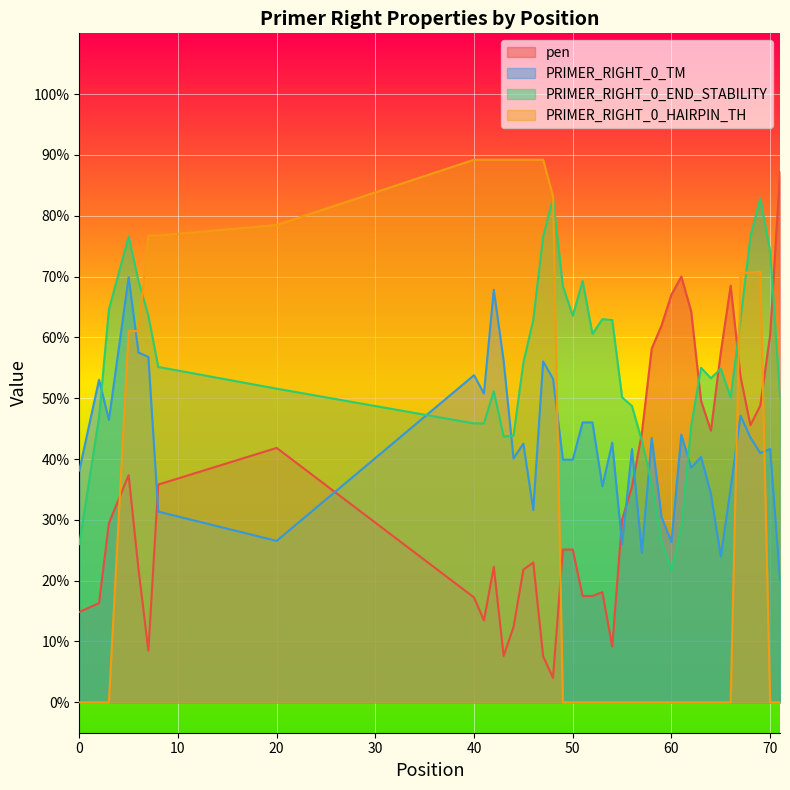

What are all the series names shown in the legend?

pen, PRIMER_RIGHT_0_TM, PRIMER_RIGHT_0_END_STABILITY, PRIMER_RIGHT_0_HAIRPIN_TH